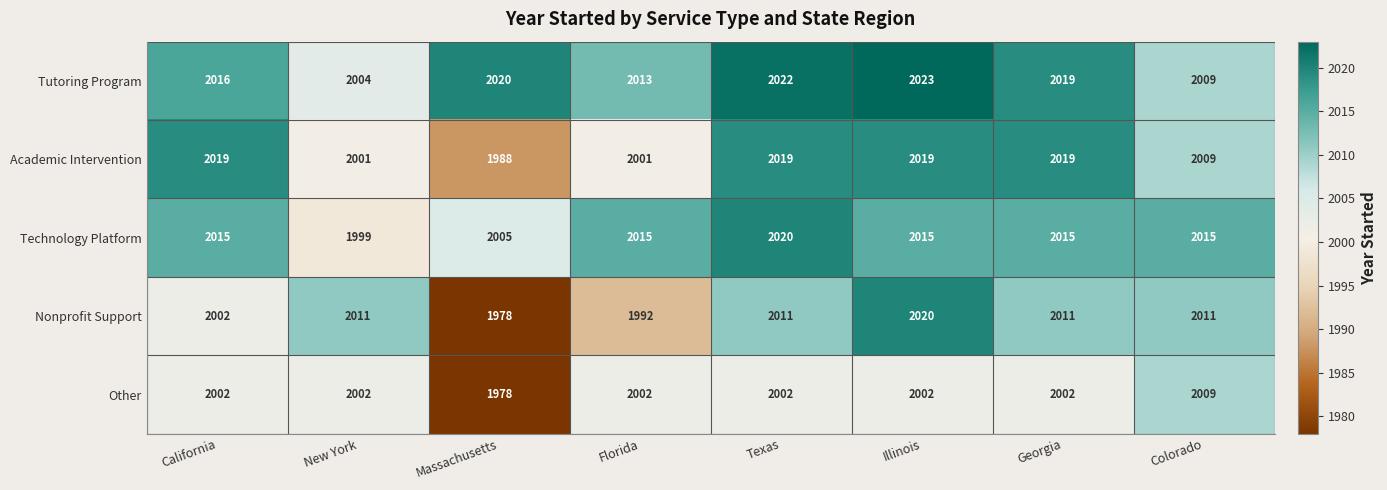

What is the sum of the Tutoring Program values at Illinois and Georgia?

4042